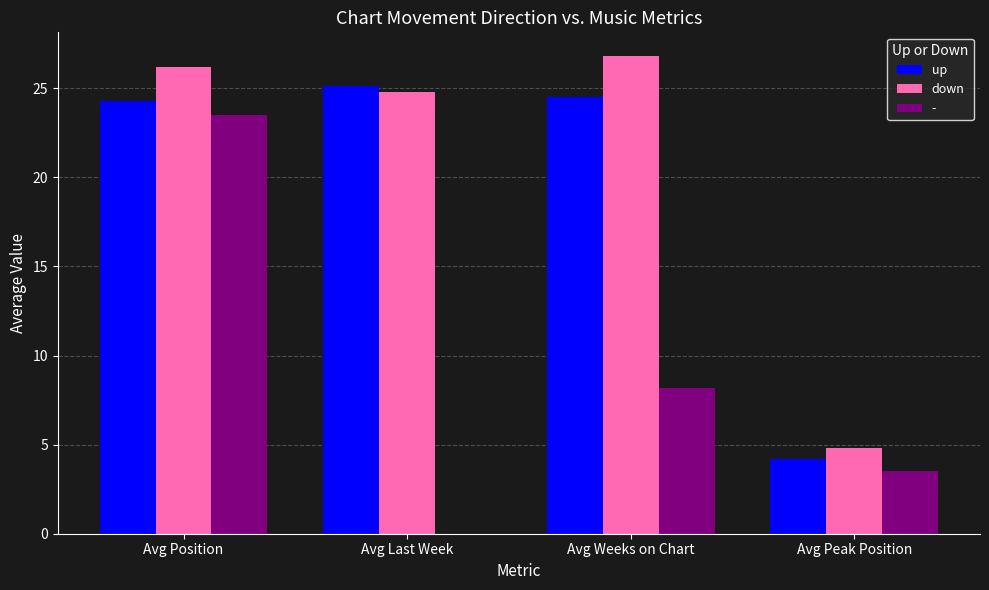

How many values in the up series exceed 24?

3